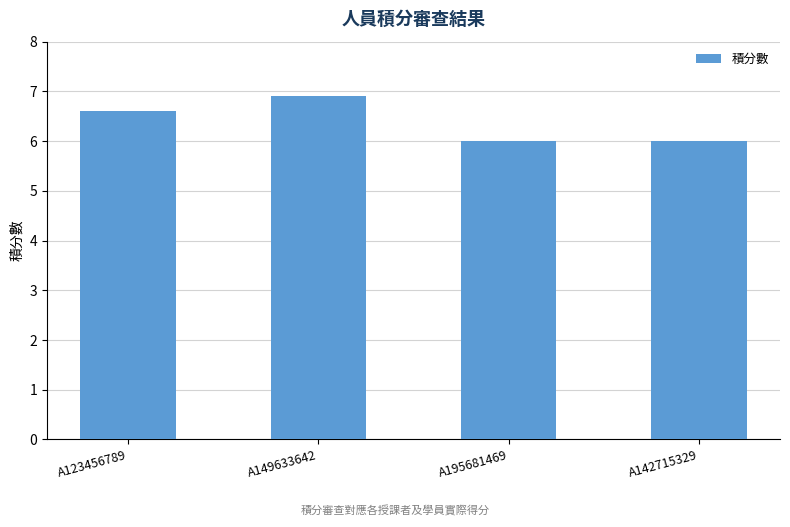

What is the label of the 2nd bar from the right?

A195681469